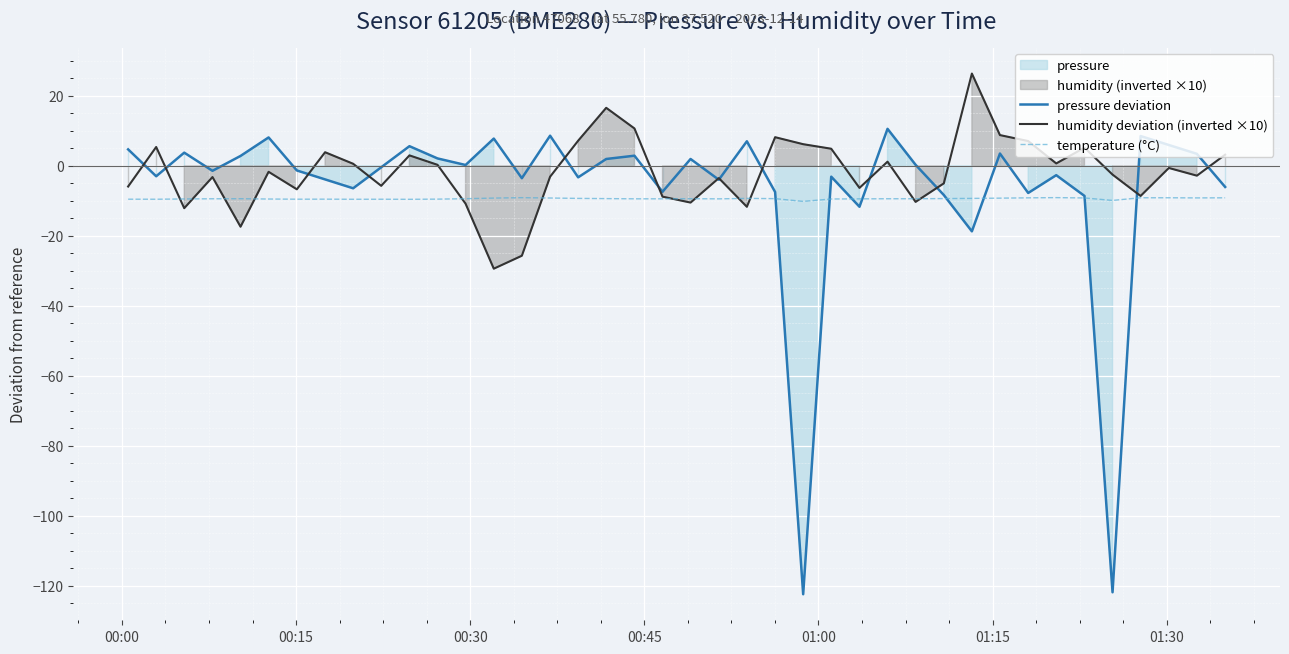

What is the highest value of the temperature (°C) series?

-9.1